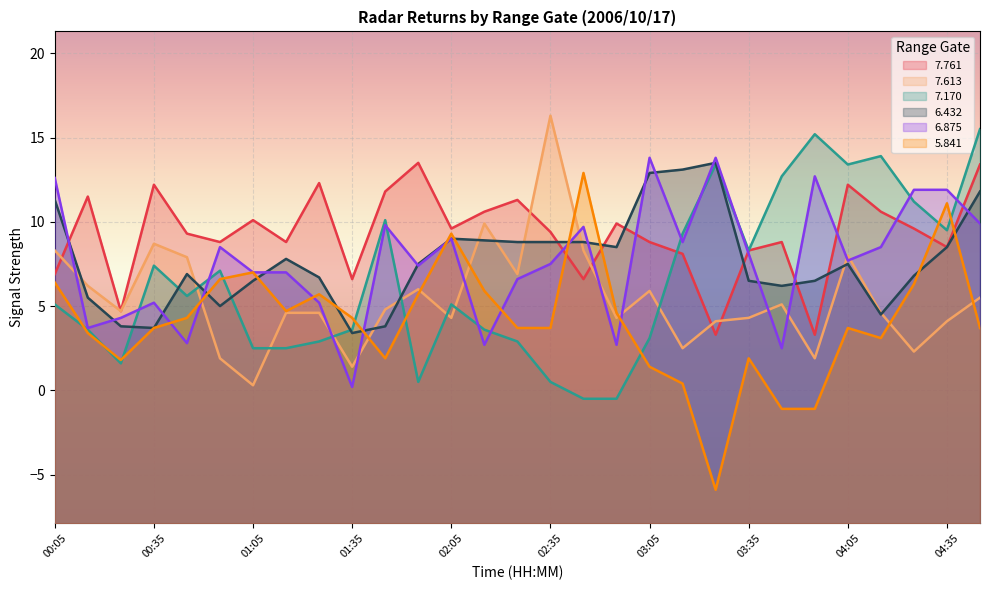

Reading left to right, extract all data points from this chart.

7.761: 6.9	11.5	4.7	12.2	9.3	8.8	10.1	8.8	12.3	6.6	11.8	13.5	9.6	10.6	11.3	9.4	6.6	9.9	8.8	8.1	3.3	8.3	8.8	3.3	12.2	10.6	9.6	8.5	13.4
7.613: 8.3	6.2	4.7	8.7	7.9	1.9	0.3	4.6	4.6	1.4	4.8	6.0	4.3	9.9	6.9	16.3	8.3	4.3	5.9	2.5	4.1	4.3	5.1	1.9	8.0	4.6	2.3	4.1	5.5
7.170: 5.1	3.6	1.6	7.4	5.6	7.1	2.5	2.5	2.9	3.6	10.1	0.5	5.1	3.6	2.9	0.5	-0.5	-0.5	3.1	9.3	13.4	8.3	12.7	15.2	13.4	13.9	11.2	9.5	15.5
6.432: 11.3	5.5	3.8	3.7	6.9	5.0	6.5	7.8	6.7	3.4	3.8	7.5	9.0	8.9	8.8	8.8	8.8	8.5	12.9	13.1	13.5	6.5	6.2	6.5	7.5	4.5	6.8	8.5	11.8
6.875: 12.6	3.7	4.3	5.2	2.8	8.5	7.0	7.0	5.2	0.2	9.8	7.4	9.0	2.7	6.6	7.5	9.7	2.7	13.8	8.8	13.8	8.1	2.5	12.7	7.7	8.5	11.9	11.9	9.9
5.841: 6.4	3.4	1.8	3.7	4.3	6.6	7.0	4.7	5.7	4.3	1.9	5.7	9.3	5.9	3.7	3.7	12.9	4.6	1.4	0.4	-5.9	1.9	-1.1	-1.1	3.7	3.1	6.3	11.1	3.7